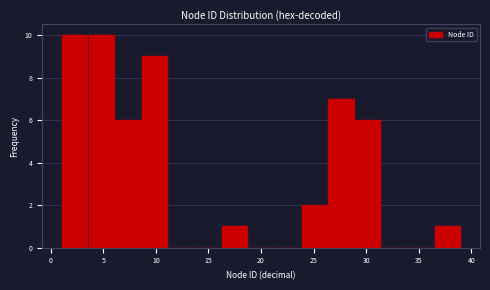

How tall is the bar that spans 36.5 to 39.0 on the x-axis? Neither the bar edges nor the heights are printed on the chart, so give them approximately, as read against the axes.

1